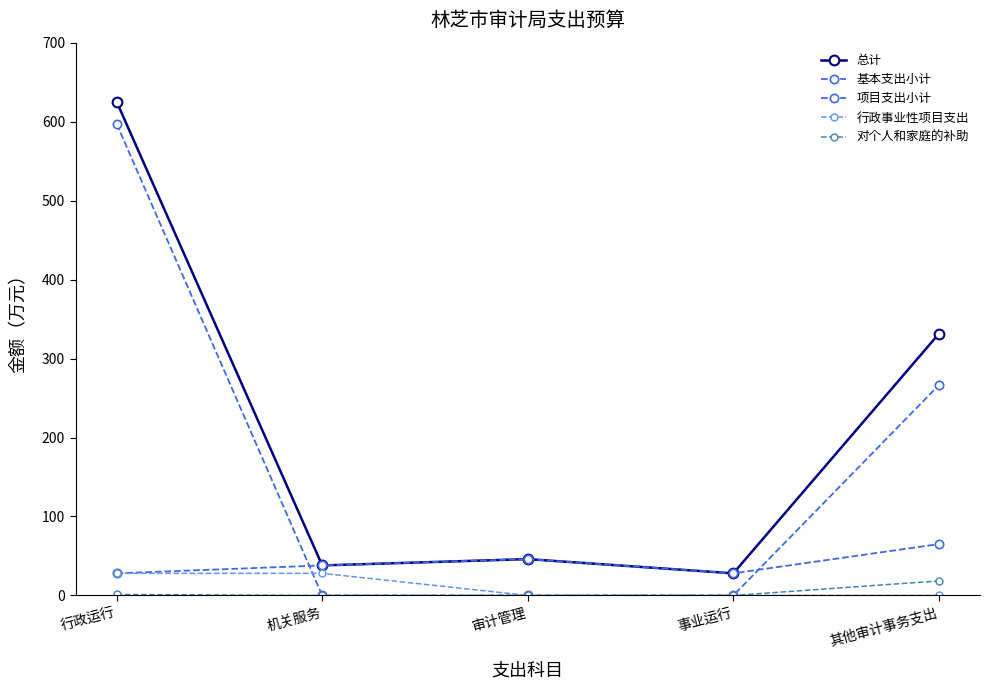

What is the label of the 4th point from the right?

机关服务